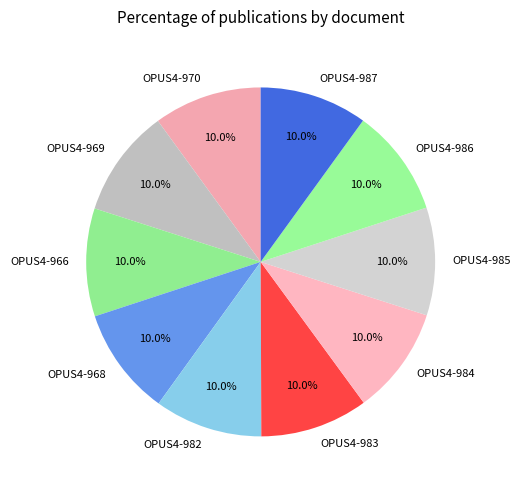

Approximately how many times larger is the value at OPUS4-982 compared to OPUS4-970?

1.0